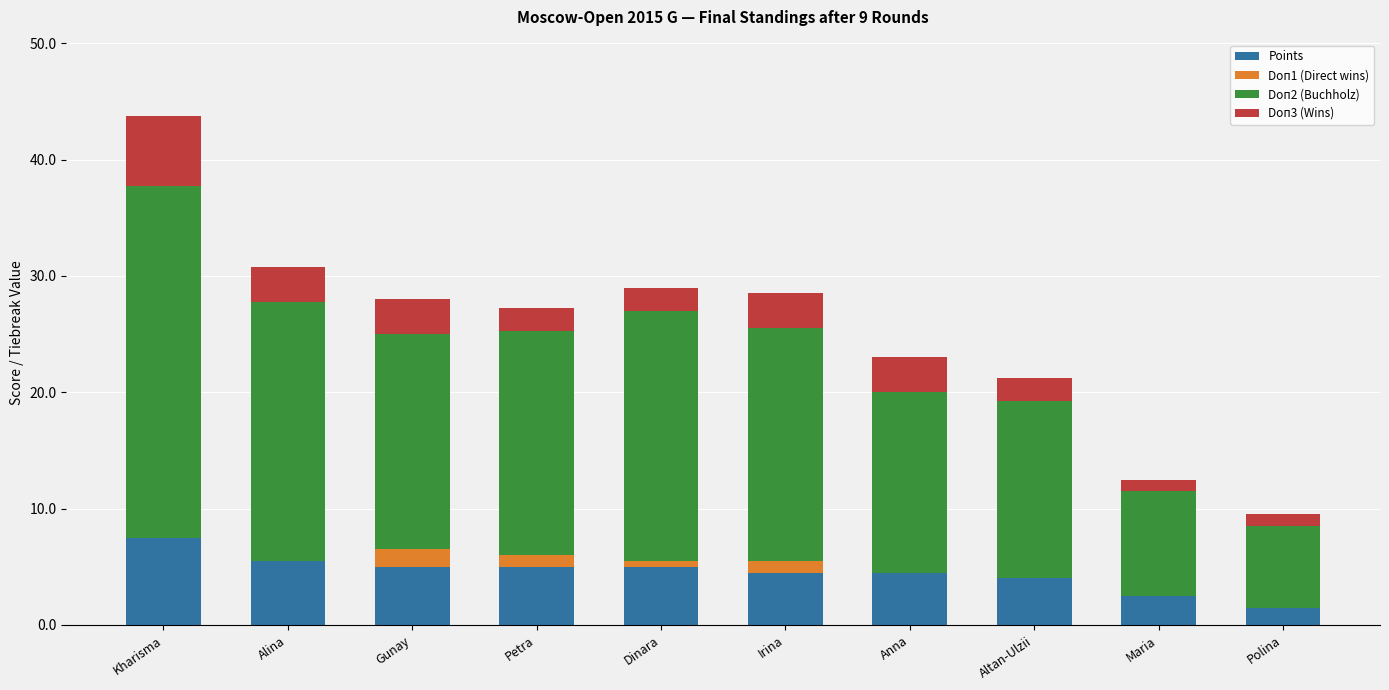

What is the sum of all Points values?

45.0